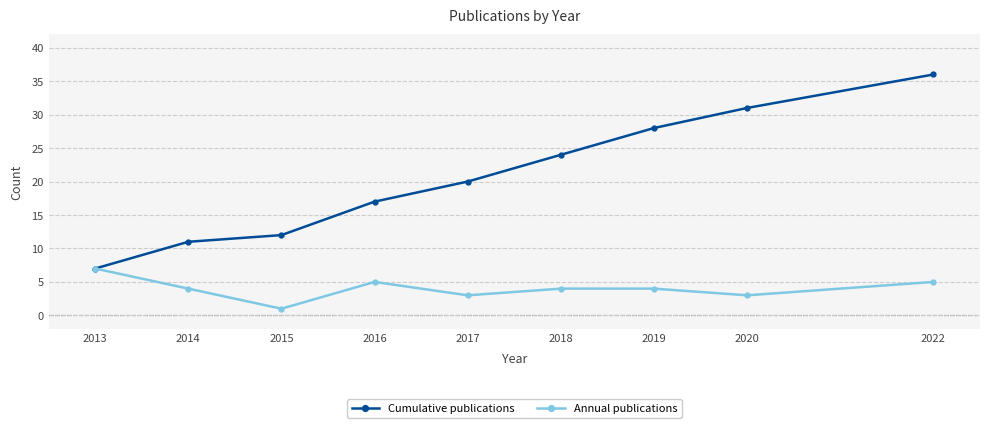

What value does the Annual publications series have at 2018?

4